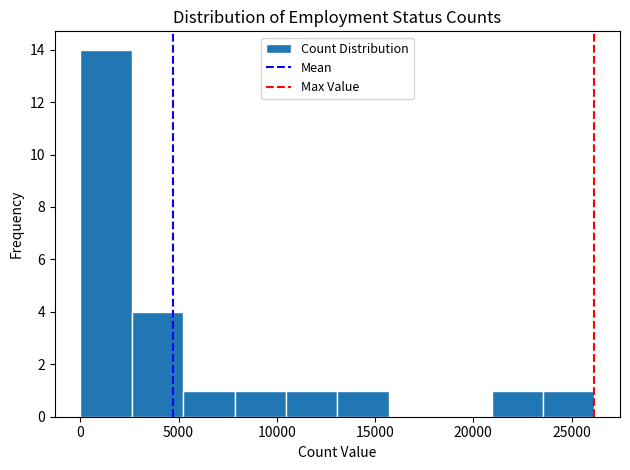

How tall is the bar that spans 0 to 2500 on the x-axis? Neither the bar edges nor the heights are printed on the chart, so give them approximately, as read against the axes.

14